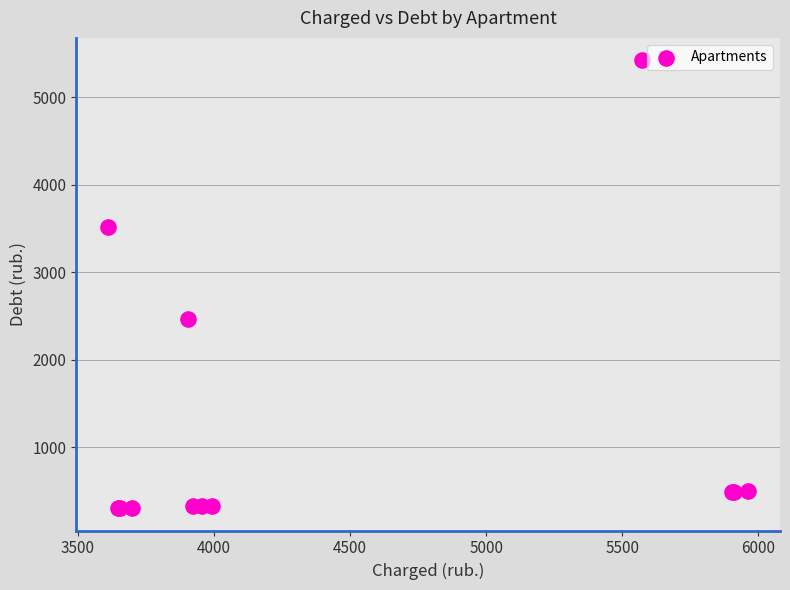

What Y value in the scatter plot is closest to 2863?

2464.9